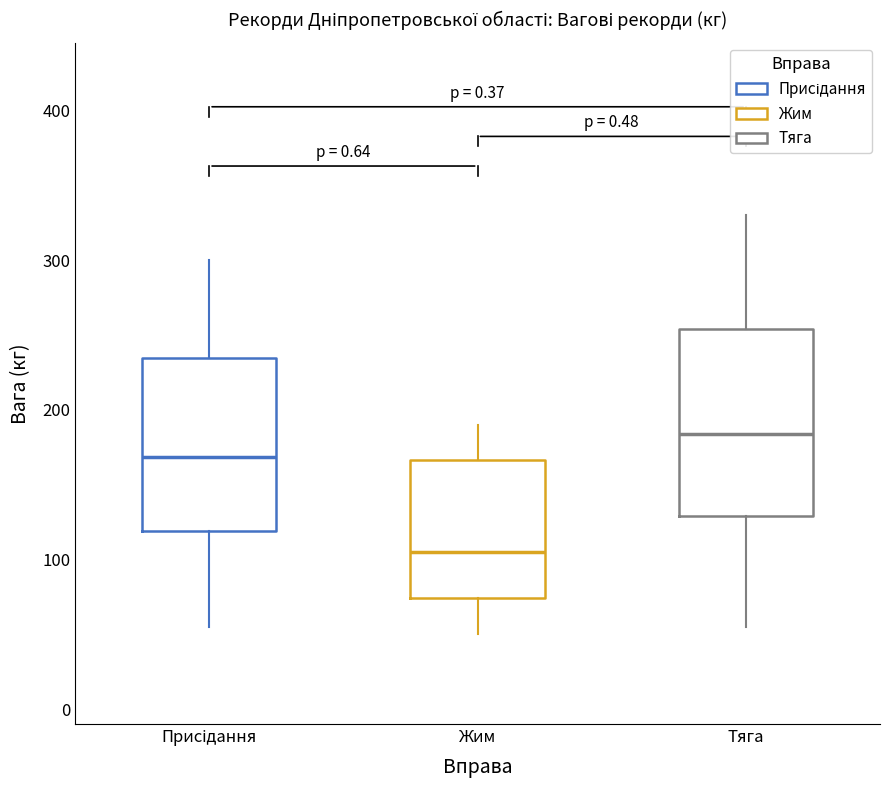

Reading left to right, read every box against the y-axis: the position of its median line, the range the box covers, and the ends of its whiskers. The values are not printed on the chart, so give them approximately, as read against the axis.

Присідання: median 170, box 120 to 240, whiskers 60 to 300
Жим: median 110, box 70 to 170, whiskers 50 to 190
Тяга: median 180, box 130 to 250, whiskers 60 to 330